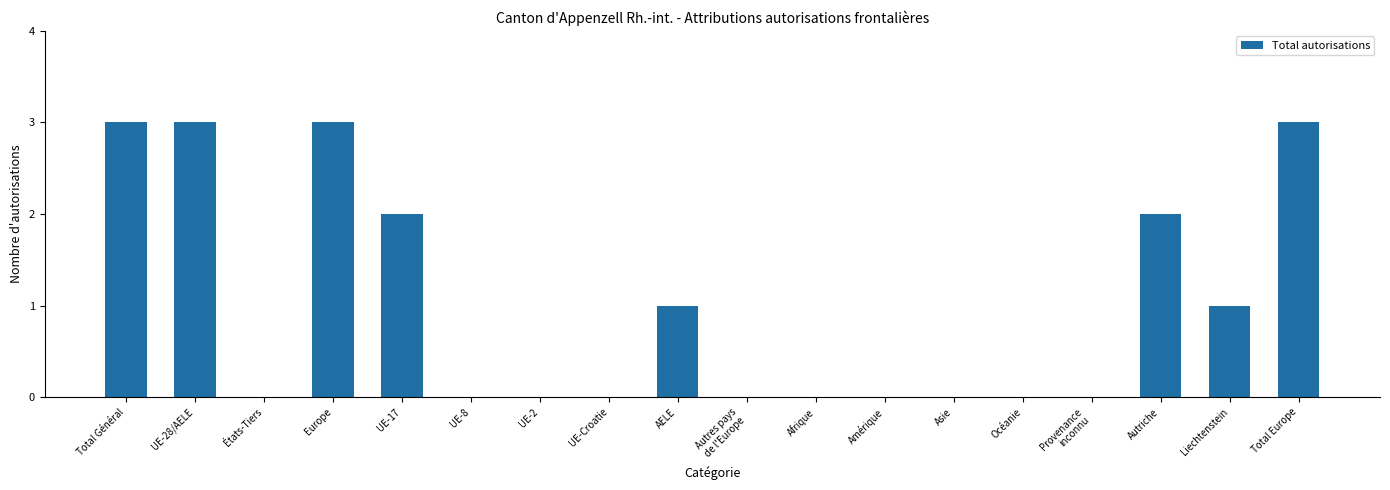

Are the bars horizontal?

No